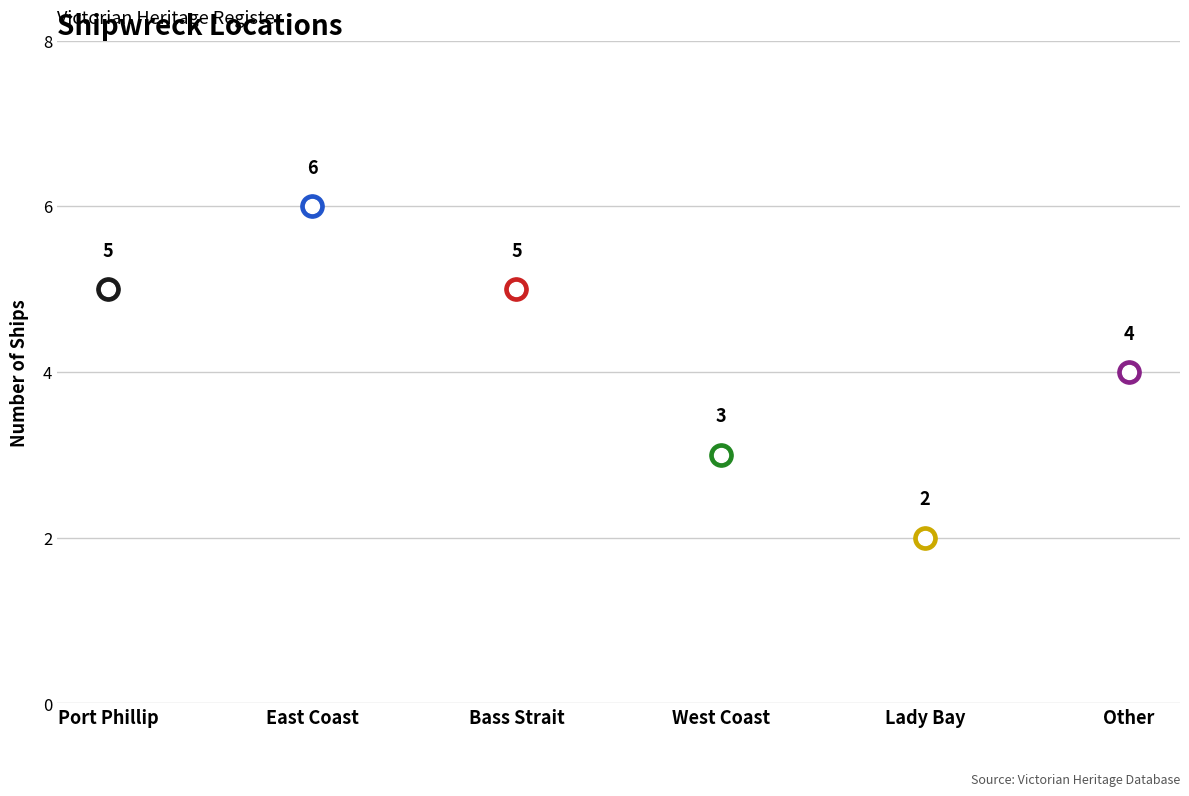

Approximately how many times larger is the value at Other compared to Port Phillip?

0.8